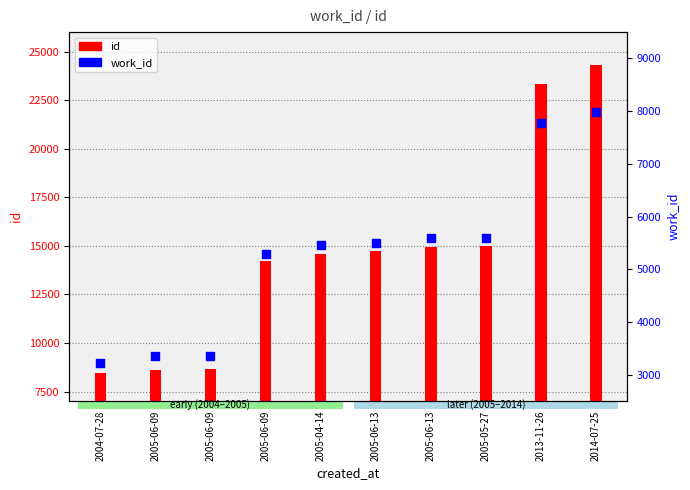

What is the total value across all series at 2005-06-13?

20218